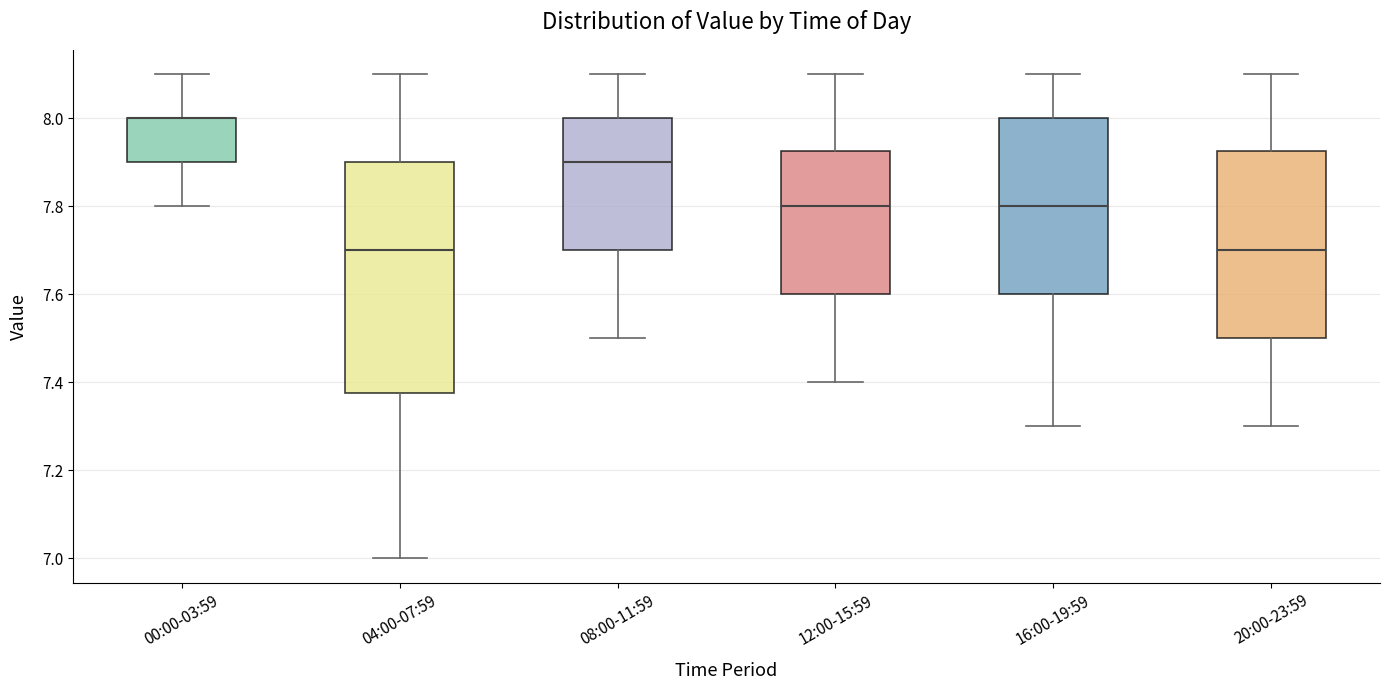

Where does the upper whisker of the box for 08:00-11:59 end on the y-axis? The values are not printed on the chart, so give them approximately, as read against the axis.

8.10